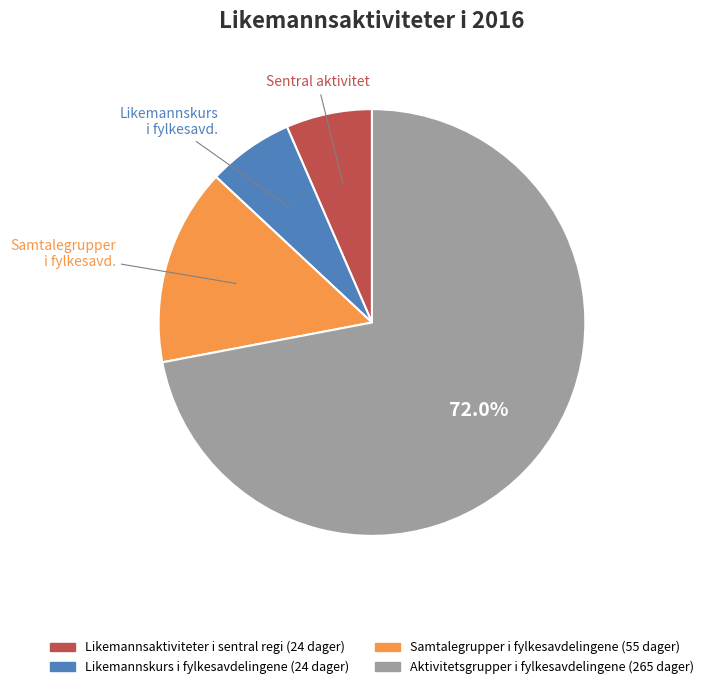

Is there a majority slice in this chart?

Yes